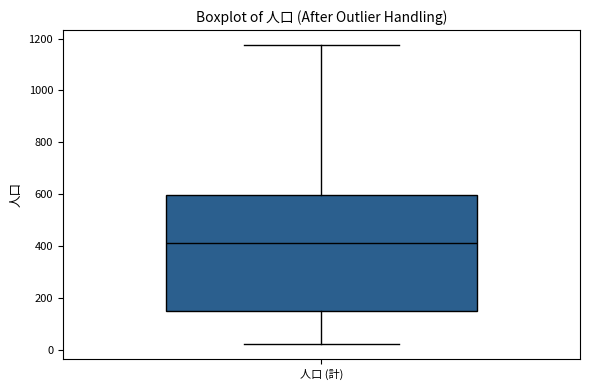

Read this box plot against the y-axis: the position of the median line, the range covered by the box, and the ends of both whiskers. The values are not printed on the chart, so give them approximately, as read against the axis.

median 420, box 160 to 600, whiskers 20 to 1180